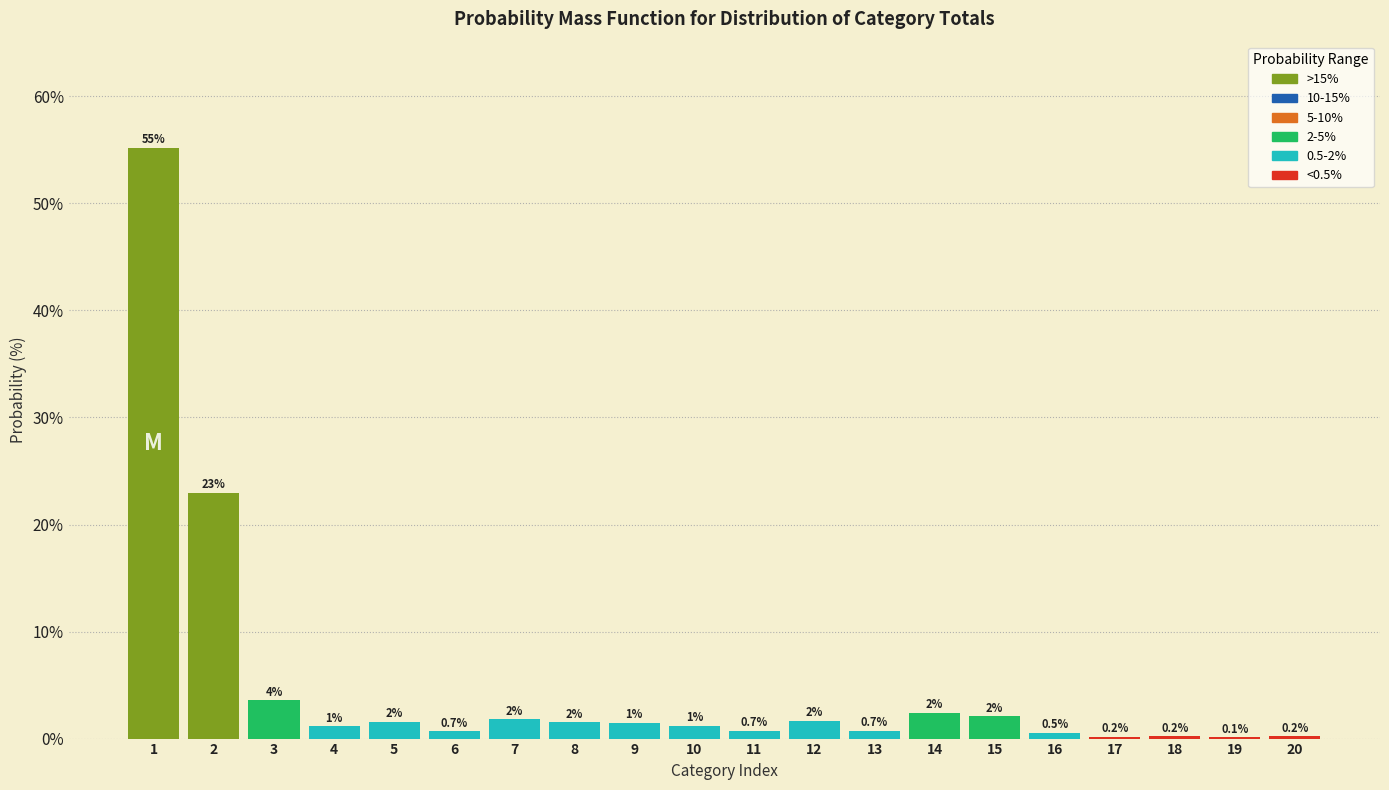

The value at 17 is 0.2. True or false?

True